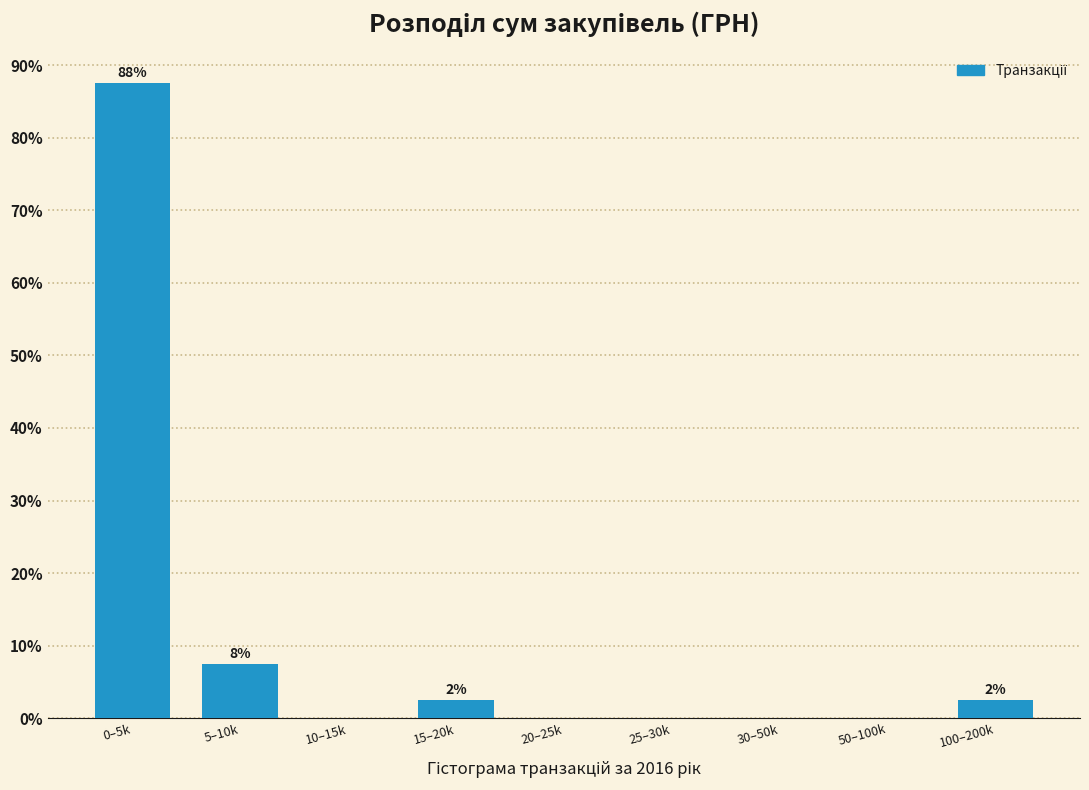

Reading left to right, transcribe all the data shown in this chart.

0–5k=87.5	5–10k=7.5	10–15k=0.0	15–20k=2.5	20–25k=0.0	25–30k=0.0	30–50k=0.0	50–100k=0.0	100–200k=2.5